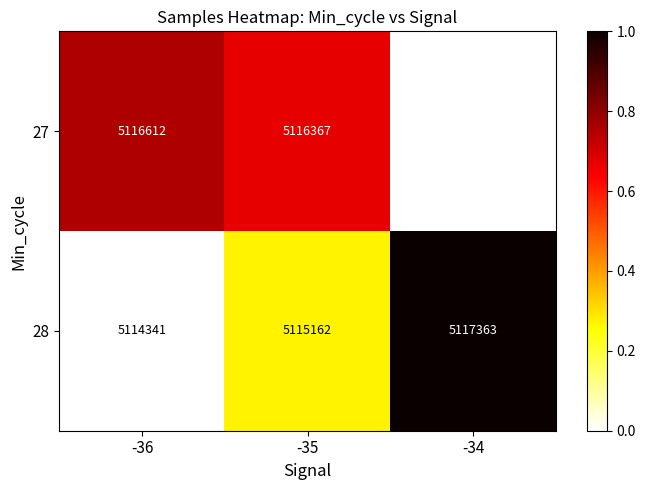

Which series has the largest range (max minus min)?

28